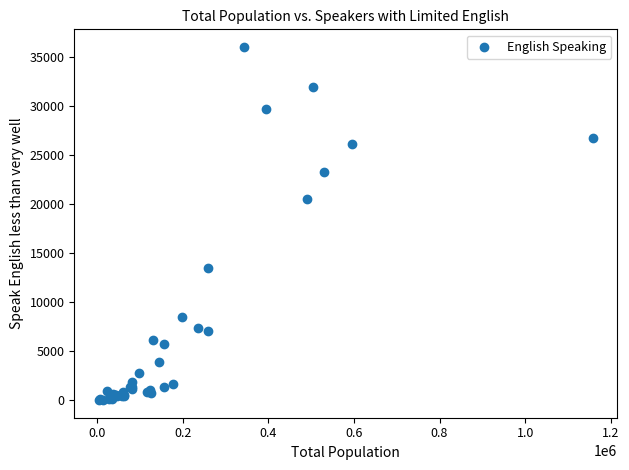

What Y value in the scatter plot is closest to 18039?

20523